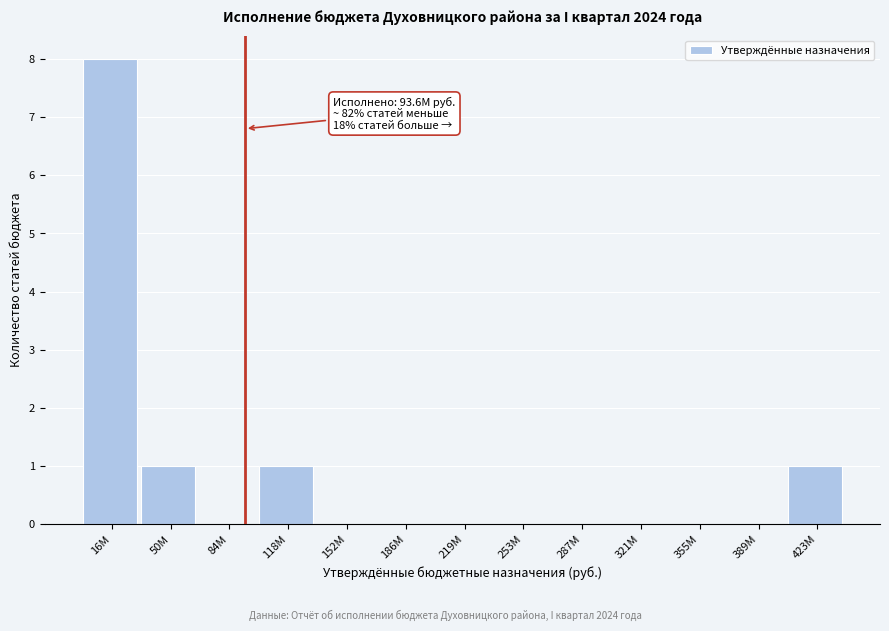

Reading left to right, extract all data points from this chart.

16M=8	50M=1	84M=0	118M=1	152M=0	186M=0	219M=0	253M=0	287M=0	321M=0	355M=0	389M=0	423M=1